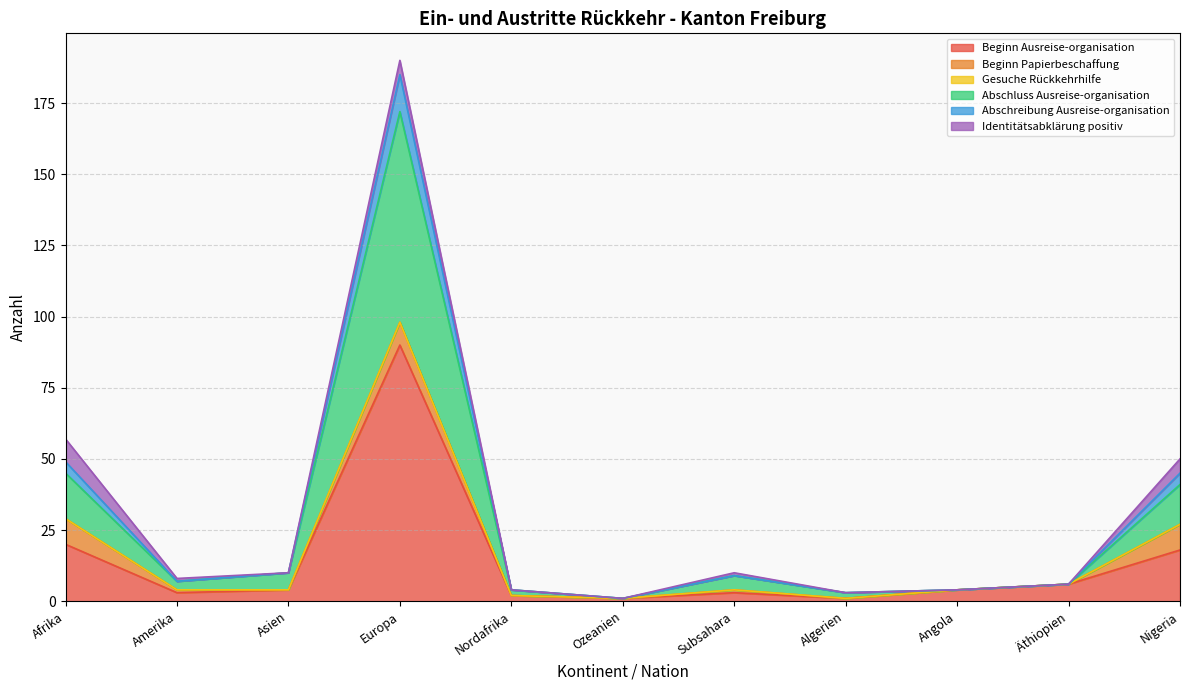

What is the minimum value for Abschluss Ausreise-organisation?

1